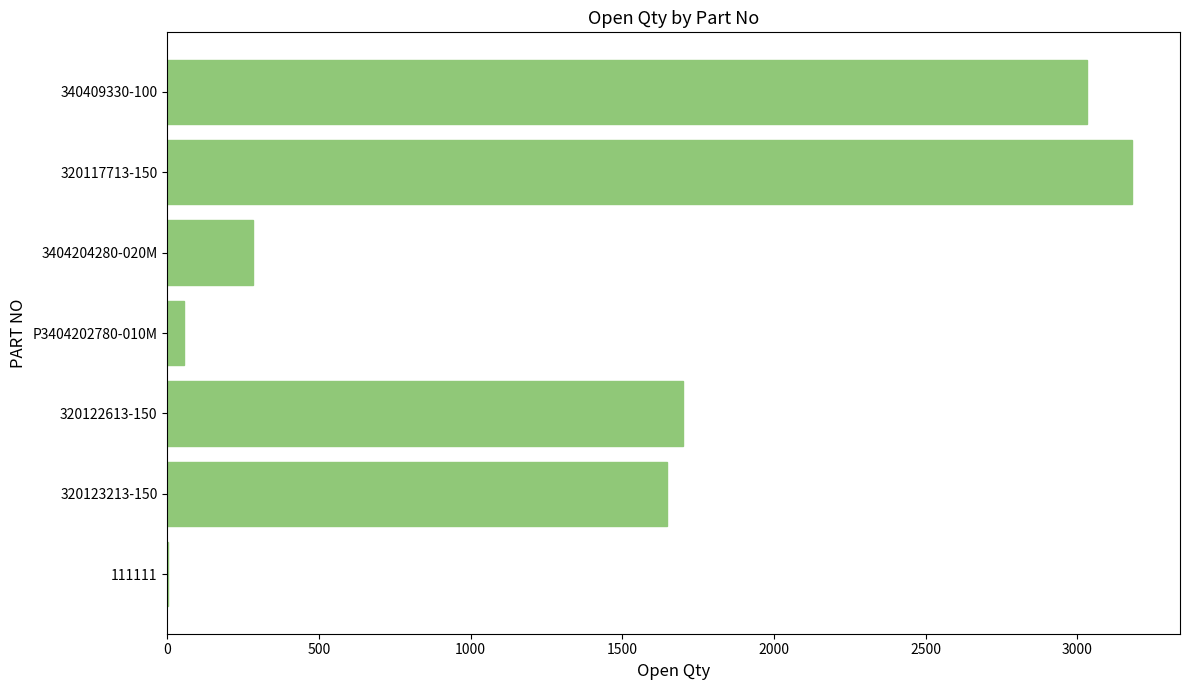

Which category has the highest value across all series?

320117713-150